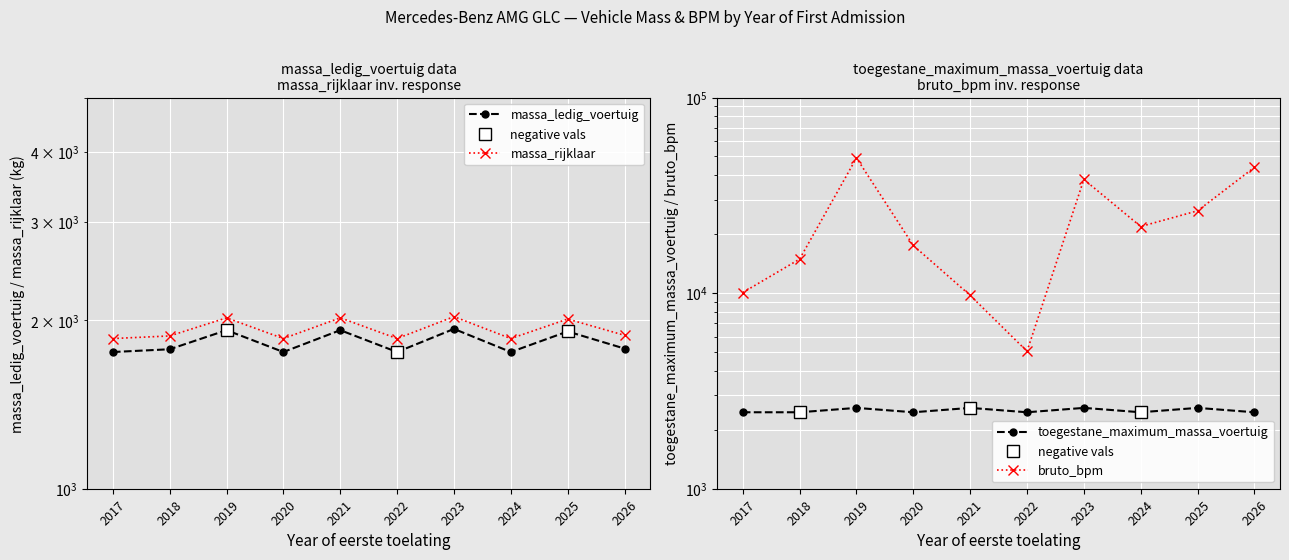

True or false: massa_rijklaar has a value of 2721 at 2026.

False